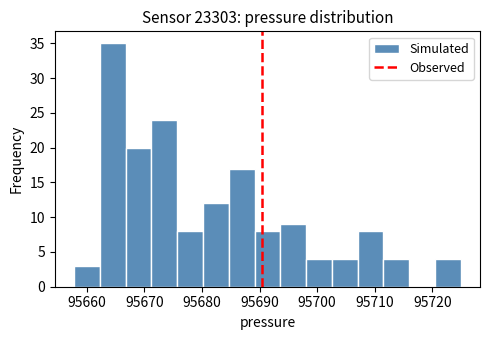

Reading left to right, transcribe this chart: for each bar, give the range it covers on the x-axis and its height. Neither the bar edges nor the heights are printed on the chart, so give them approximately, as read against the axes.

95658 to 95662: 3
95662 to 95667: 35
95667 to 95671: 20
95671 to 95676: 24
95676 to 95680: 8
95680 to 95685: 12
95685 to 95689: 17
95689 to 95694: 8
95694 to 95698: 9
95698 to 95703: 4
95703 to 95707: 4
95707 to 95712: 8
95712 to 95716: 4
95716 to 95720: 0
95720 to 95725: 4